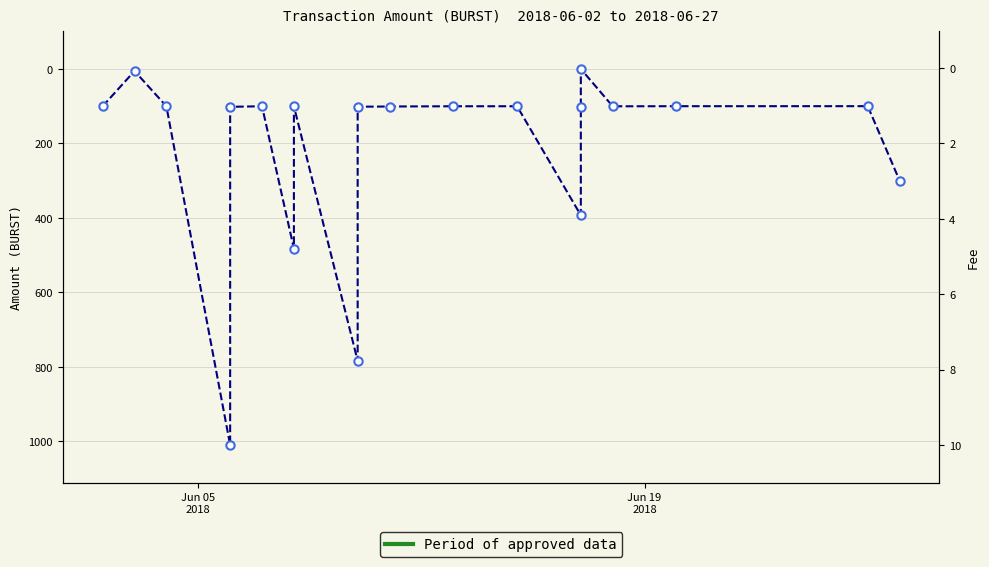

How many values in the Fee (right) series are below 1?

2